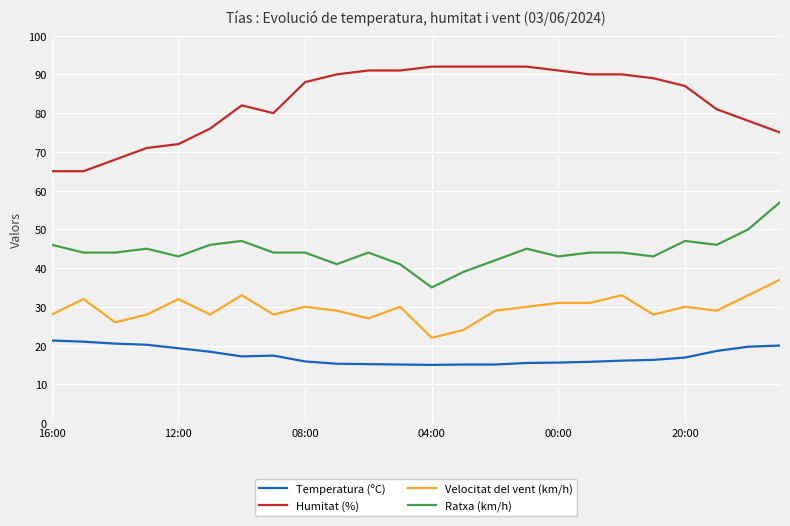

Which series has the largest range (max minus min)?

Humitat (%)